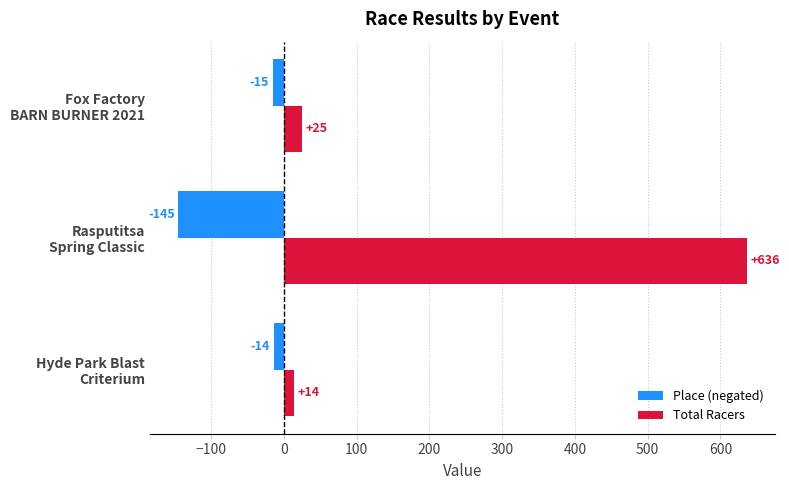

What is the difference between the maximum and minimum values in the Place (negated) series?

131